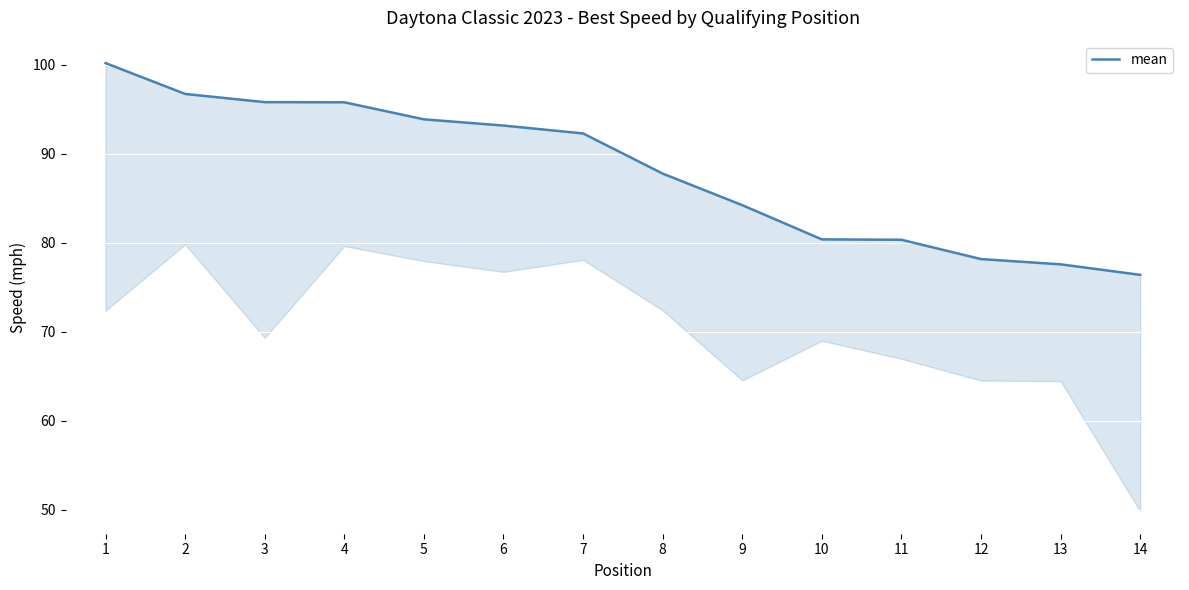

What is the smallest value displayed?

76.4